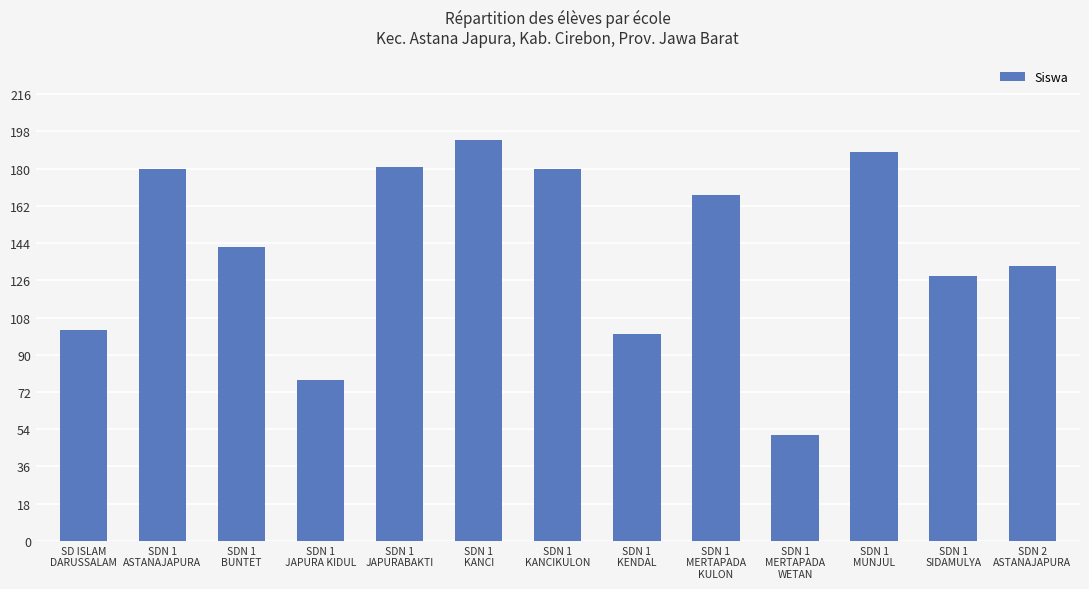

What is the change in value from SDN 1
BUNTET to SDN 1
JAPURA KIDUL?

-64